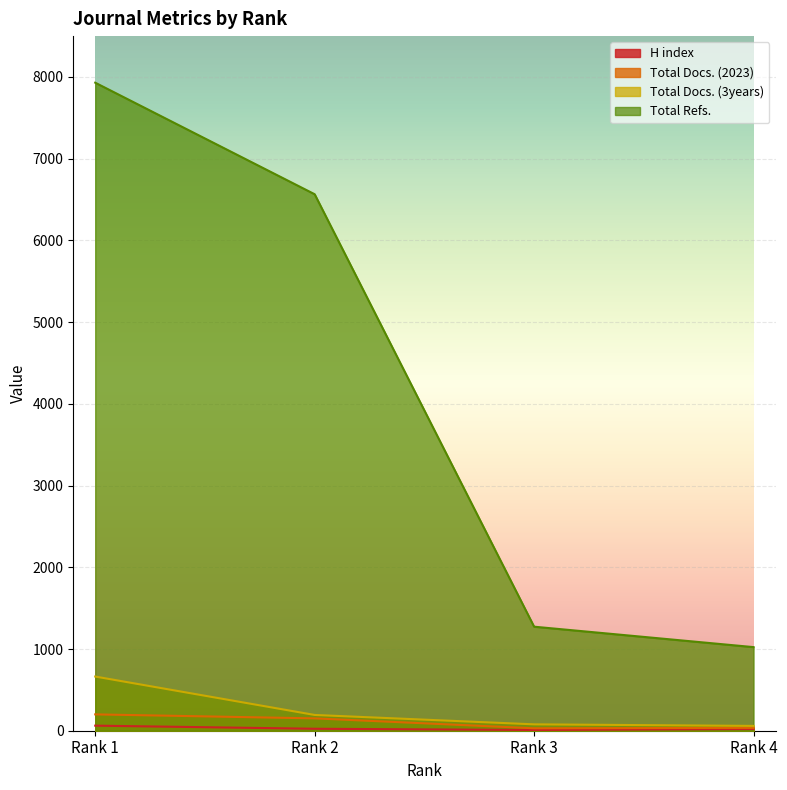

What is the value of the Total Refs. point at the 3rd from the left?

1273